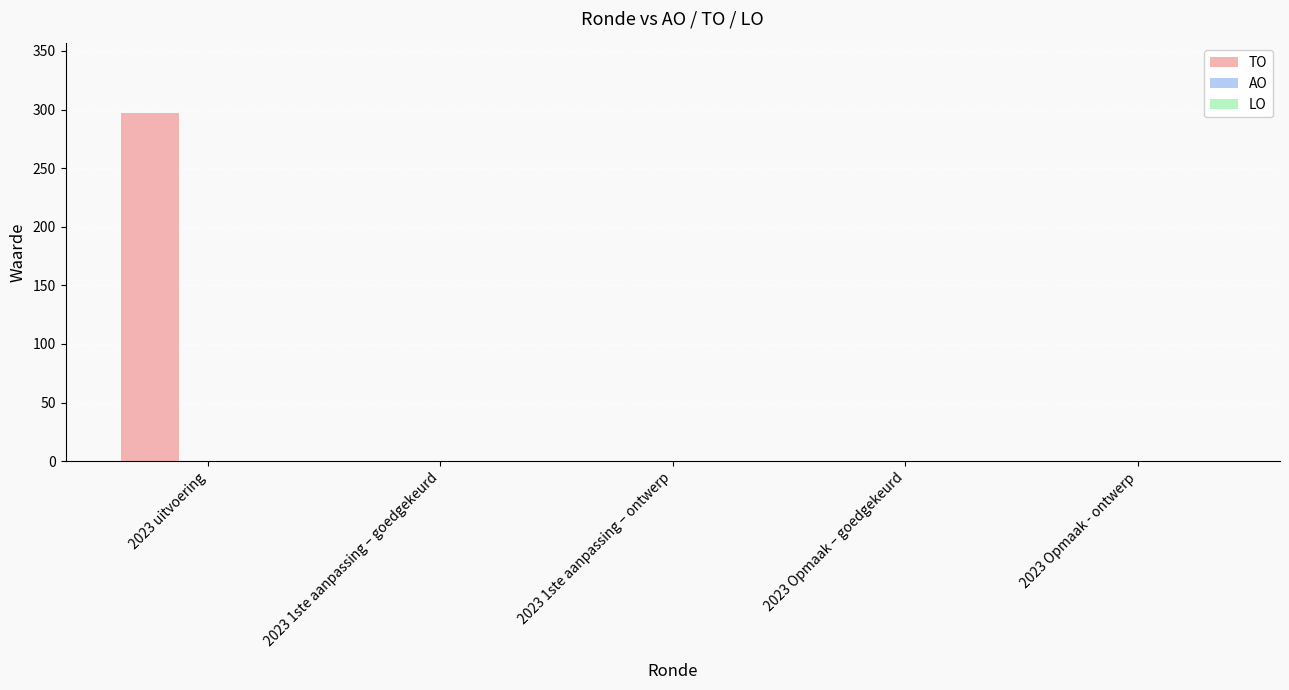

Count the number of data series in this chart.

1